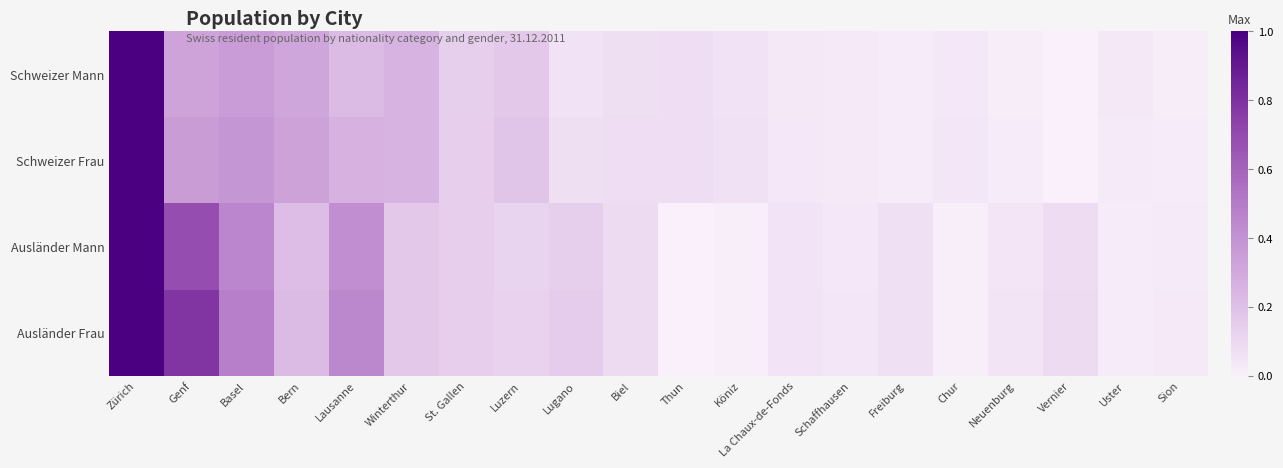

Which label corresponds to the largest value in the chart?

Zürich